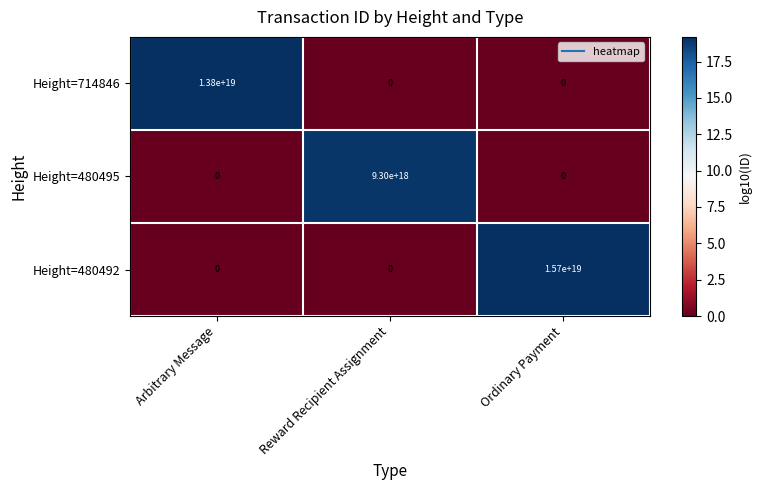

Which series has the largest total across all categories?

Height=480492